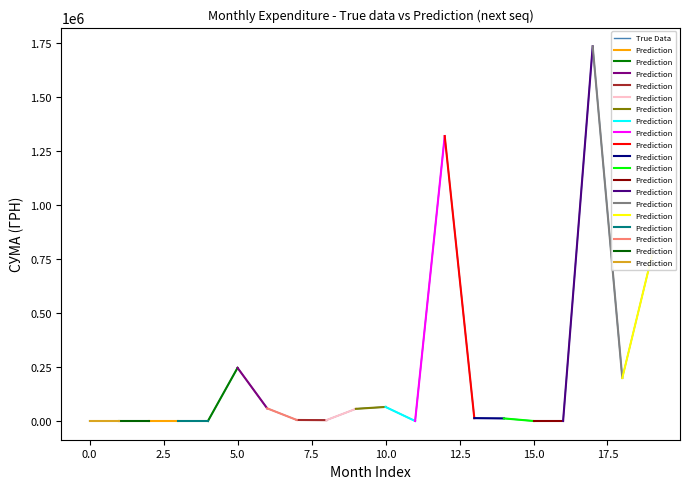

Which has a higher value, 2 or 15?

15